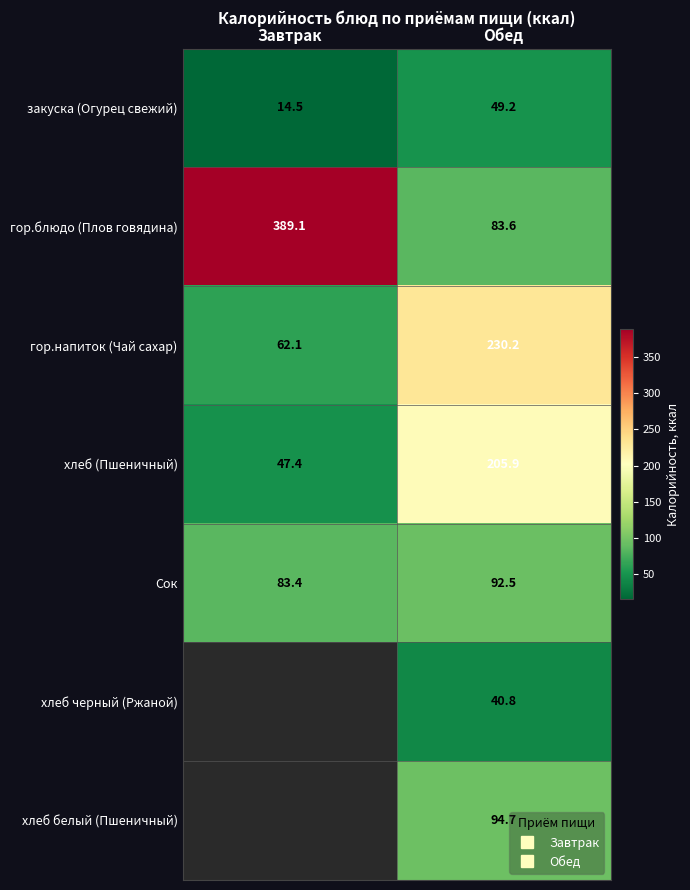

At how many categories does at least one series exceed 92?

2